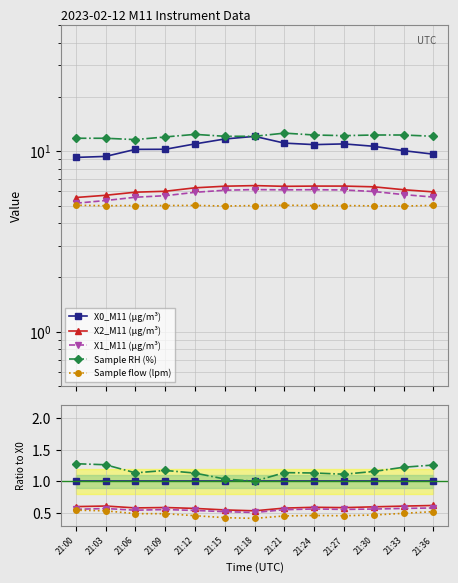

At 21:30, list the series in order from smallest to largest.

Sample flow (lpm), X1_M11 (μg/m³), X2_M11 (μg/m³), X0_M11 (μg/m³), Sample RH (%)